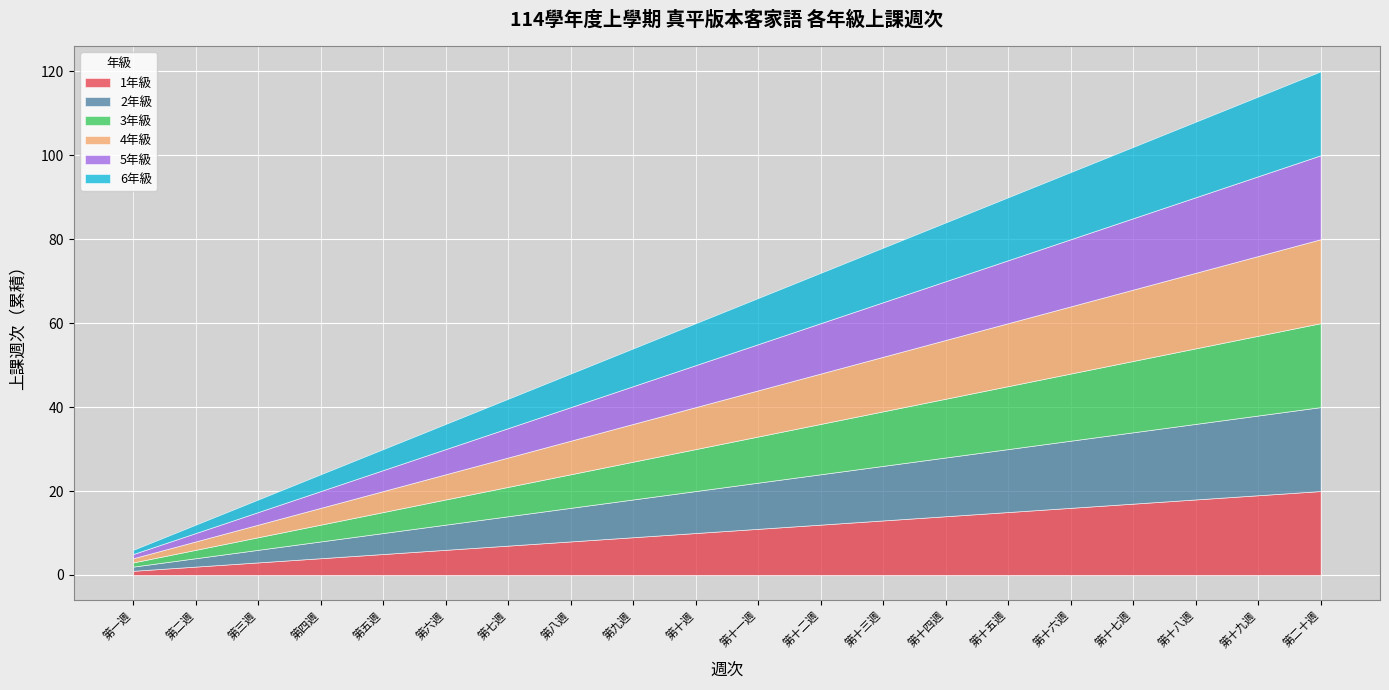

How many distinct data groups are displayed?

6